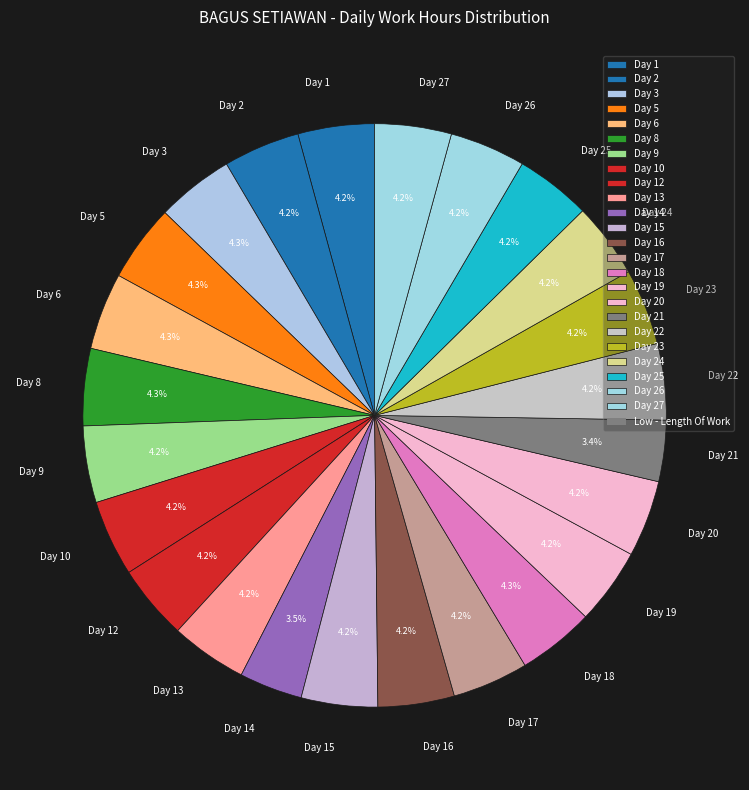

What is the ratio of the value at Day 9 to the value at Day 6?

1.0